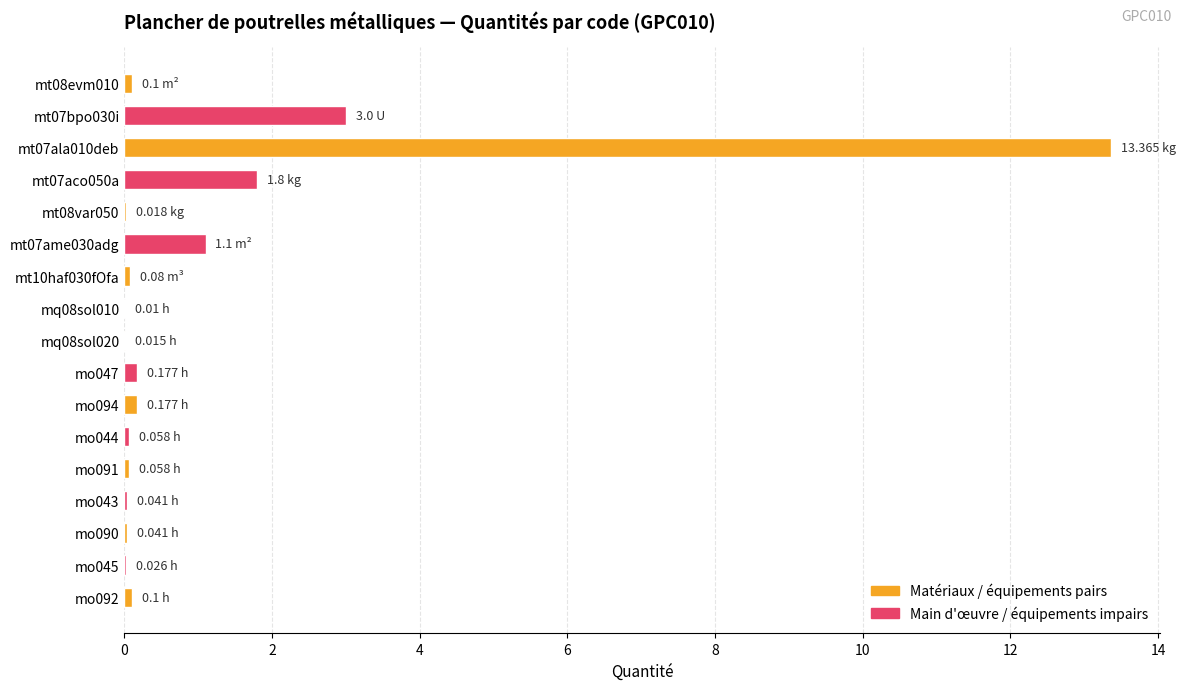

What is the sum of all values?

20.2